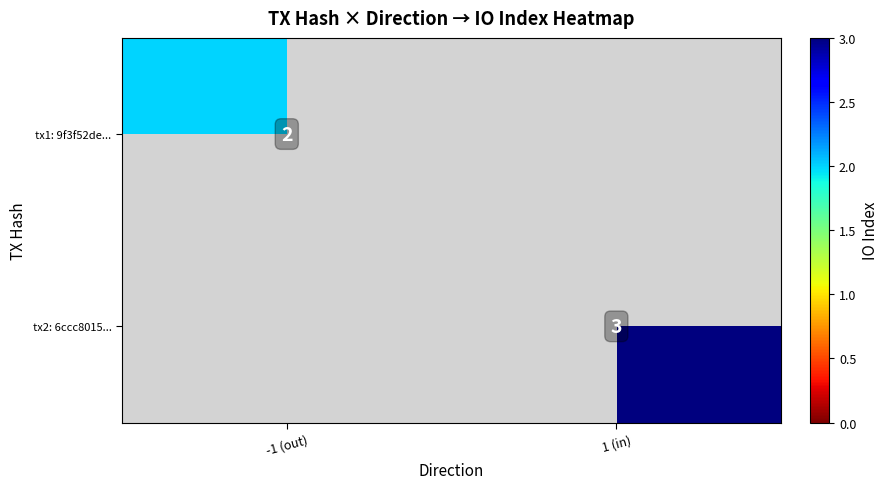

Count the number of data series in this chart.

2